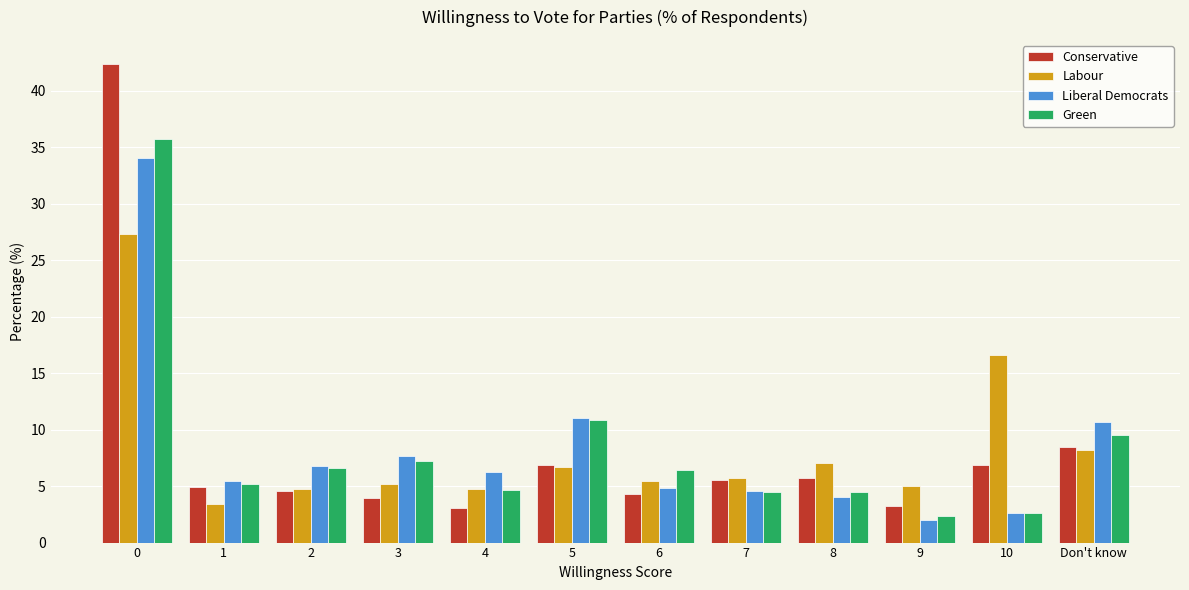

What is the approximate value of Conservative at 8?

5.8